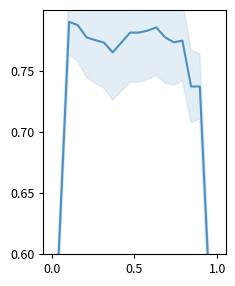

True or false: there are more than 1 points higher than both neighbors.

True